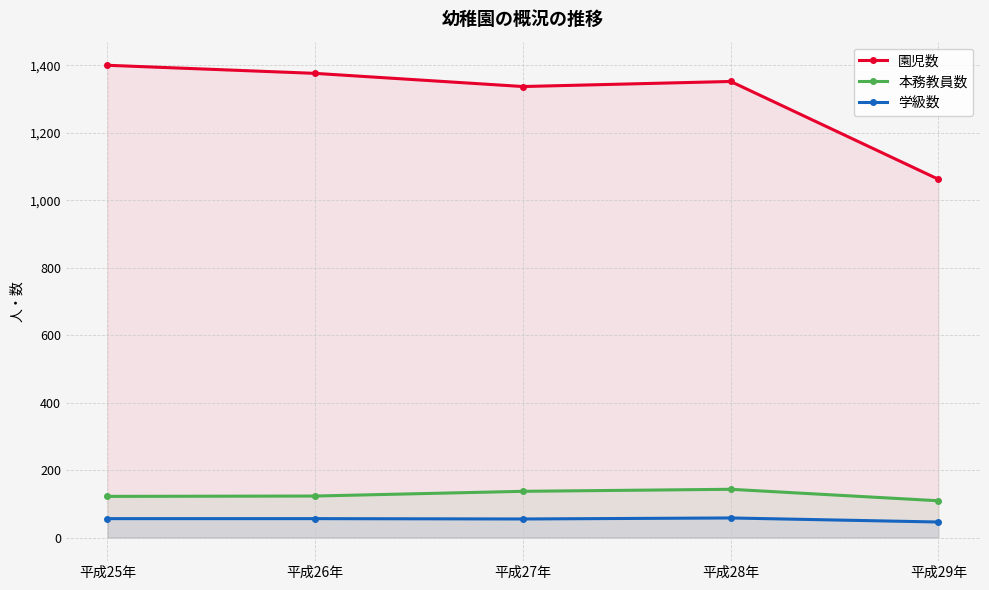

How many data points in 本務教員数 are above 123?

2